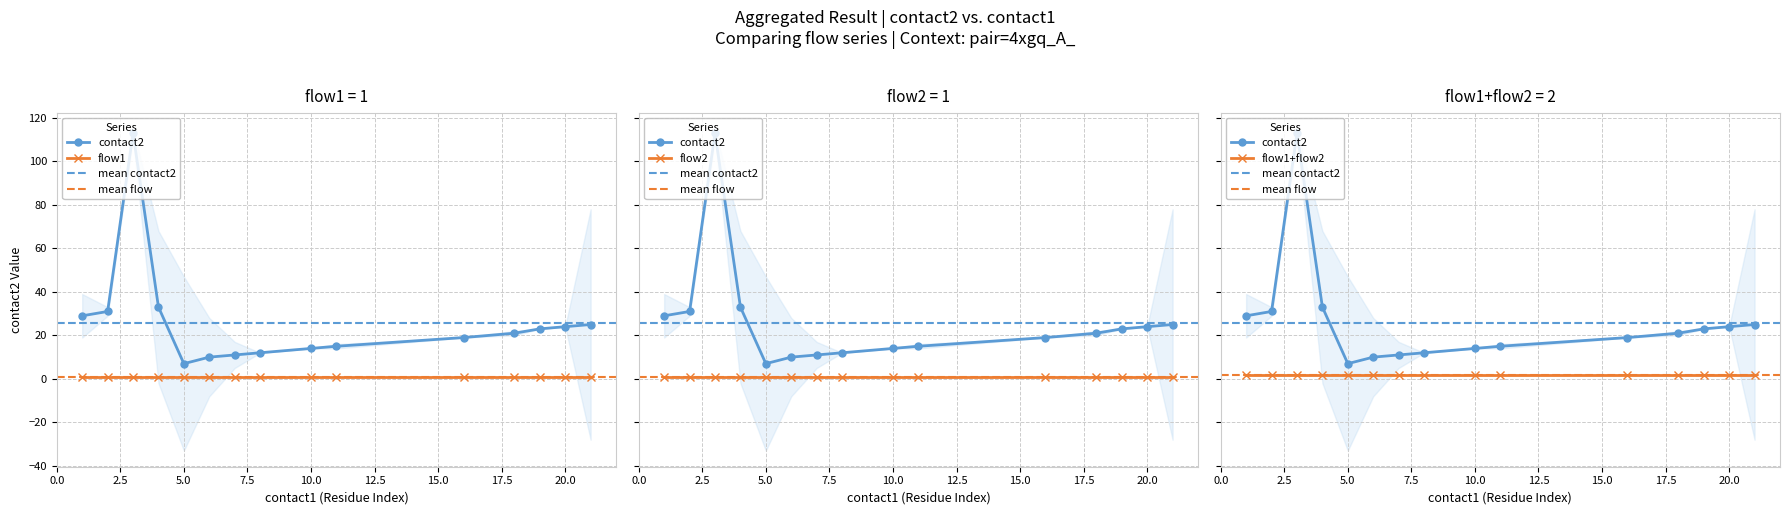

Which category has the lowest value across all series?

1